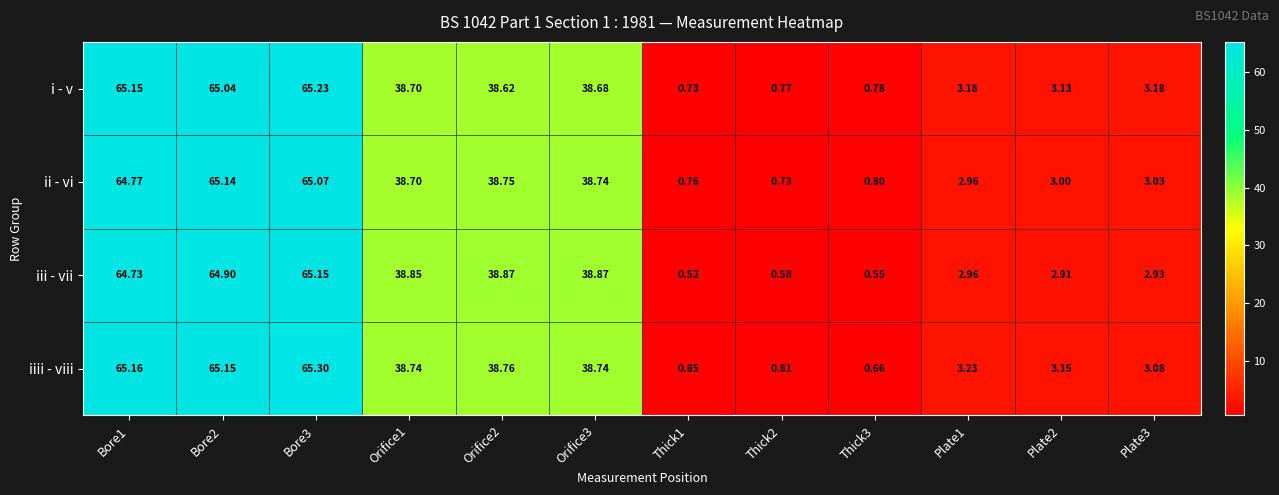

Which series has the largest total across all categories?

iiii - viii